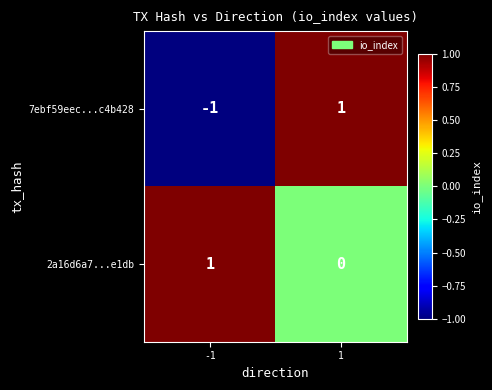

Reading right to left, what are all the values shown in this chart?

7ebf59eec...c4b428: 1=1	-1=-1
2a16d6a7...e1db: 1=0	-1=1